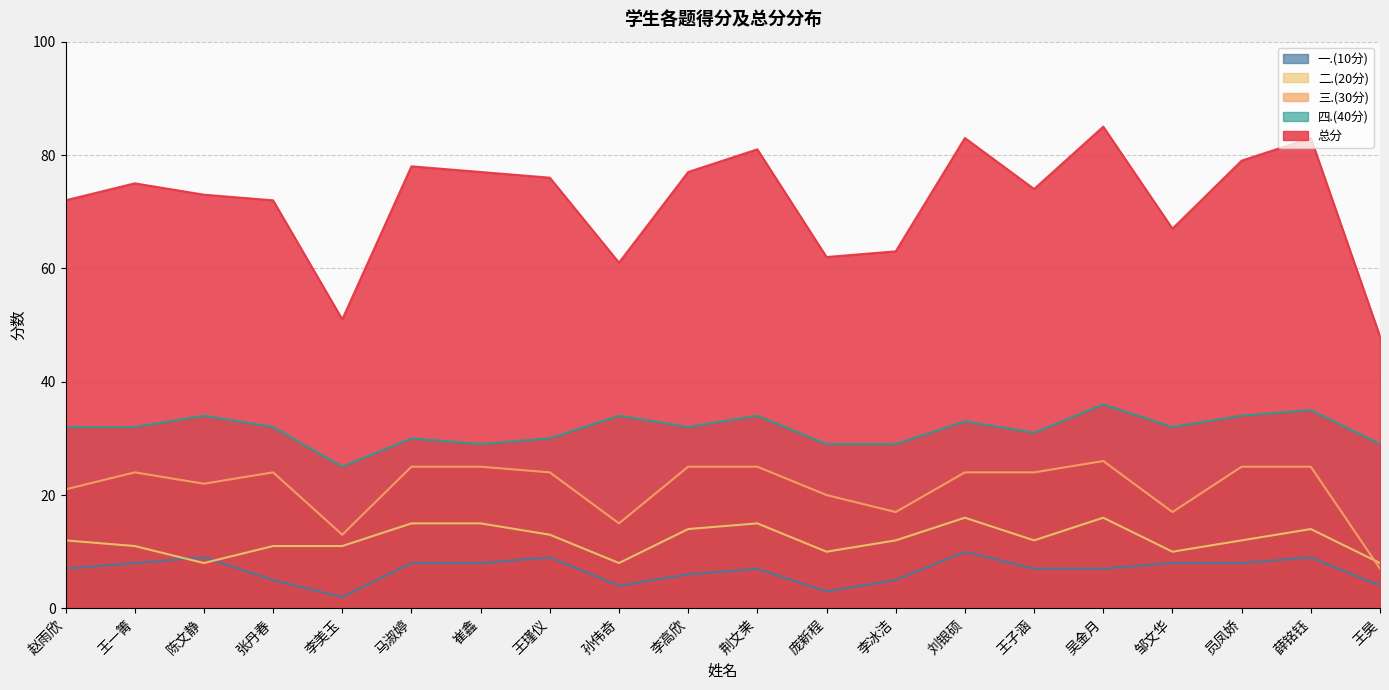

Where is the first local minimum for 三.(30分)?

陈文静